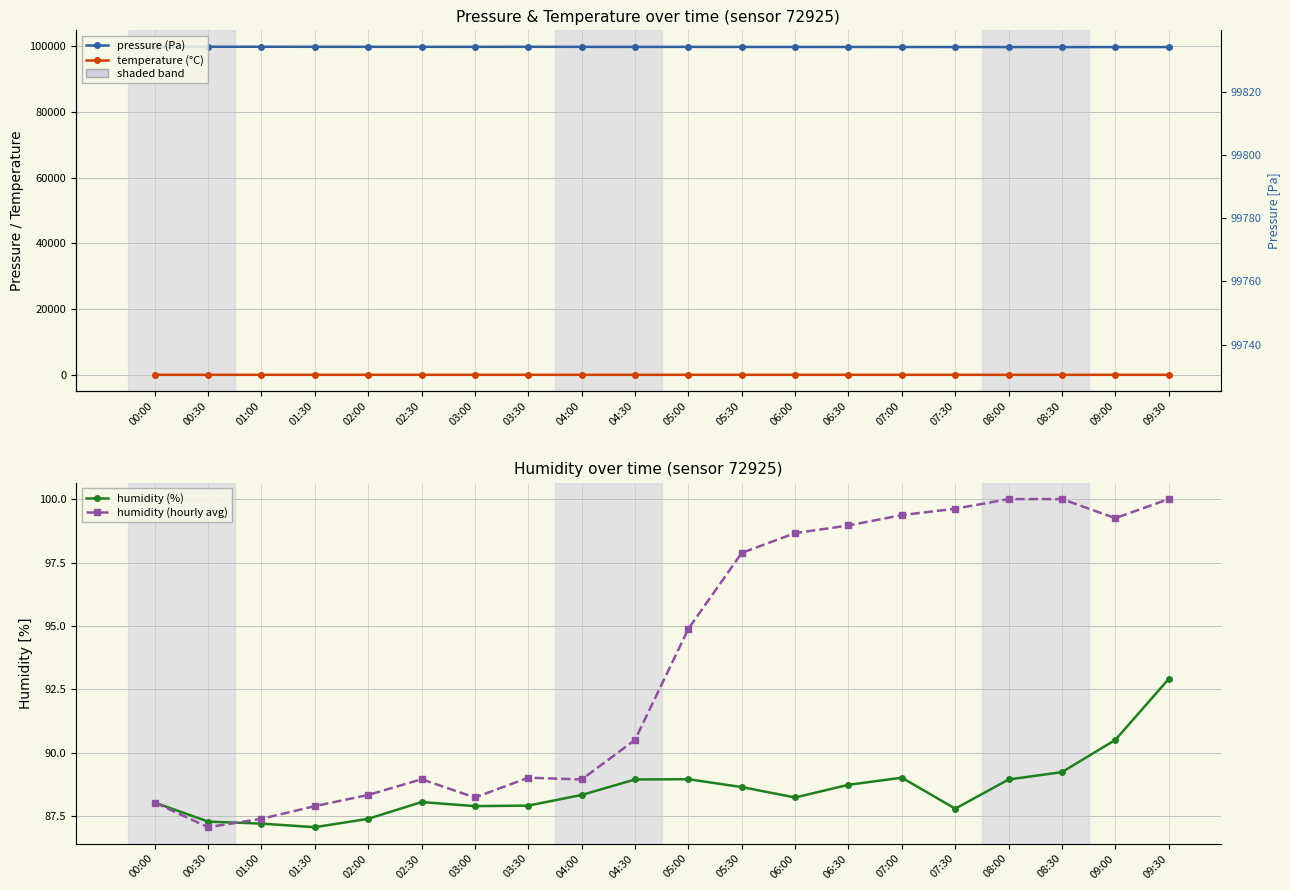

Reading right to left, what are all the values shown in this chart?

pressure (Pa): 09:30=99731.5	09:00=99731.4	08:30=99730.4	08:00=99736.6	07:30=99742.3	07:00=99752.7	06:30=99767.7	06:00=99769.2	05:30=99772.0	05:00=99788.7	04:30=99790.6	04:00=99800.3	03:30=99816.7	03:00=99804.3	02:30=99807.1	02:00=99807.8	01:30=99816.6	01:00=99833.1	00:30=99834.2	00:00=99832.7
temperature (°C): 09:30=10.0	09:00=10.1	08:30=10.0	08:00=10.1	07:30=10.0	07:00=10.0	06:30=10.1	06:00=10.0	05:30=10.0	05:00=10.1	04:30=10.3	04:00=10.3	03:30=10.2	03:00=10.3	02:30=10.3	02:00=10.2	01:30=10.4	01:00=10.4	00:30=10.4	00:00=10.3
humidity (%): 09:30=92.9	09:00=90.5	08:30=89.2	08:00=89.0	07:30=87.8	07:00=89.0	06:30=88.7	06:00=88.2	05:30=88.7	05:00=89.0	04:30=89.0	04:00=88.3	03:30=87.9	03:00=87.9	02:30=88.1	02:00=87.4	01:30=87.1	01:00=87.2	00:30=87.3	00:00=88.0
humidity (hourly avg): 09:30=100.0	09:00=99.2	08:30=100.0	08:00=100.0	07:30=99.6	07:00=99.4	06:30=99.0	06:00=98.7	05:30=97.9	05:00=94.9	04:30=90.5	04:00=89.0	03:30=89.0	03:00=88.2	02:30=89.0	02:00=88.3	01:30=87.9	01:00=87.4	00:30=87.1	00:00=88.0